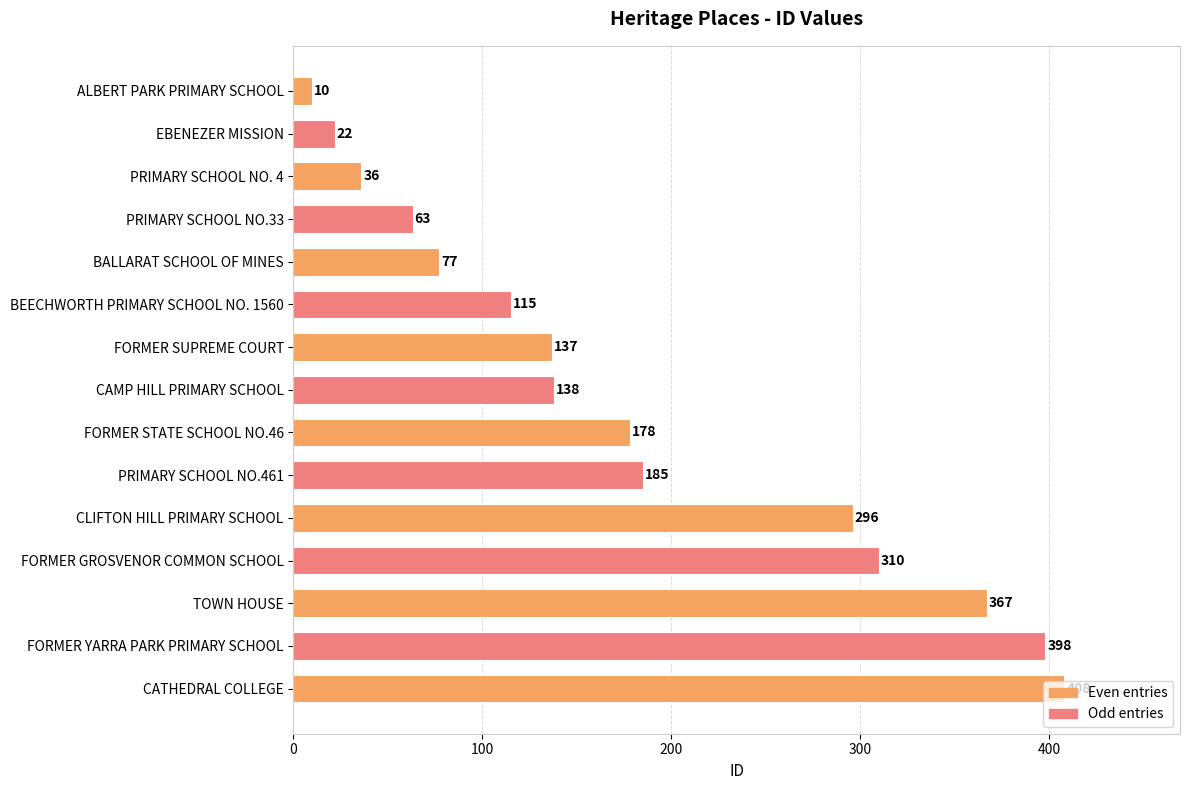

How many bars are there in total?

15